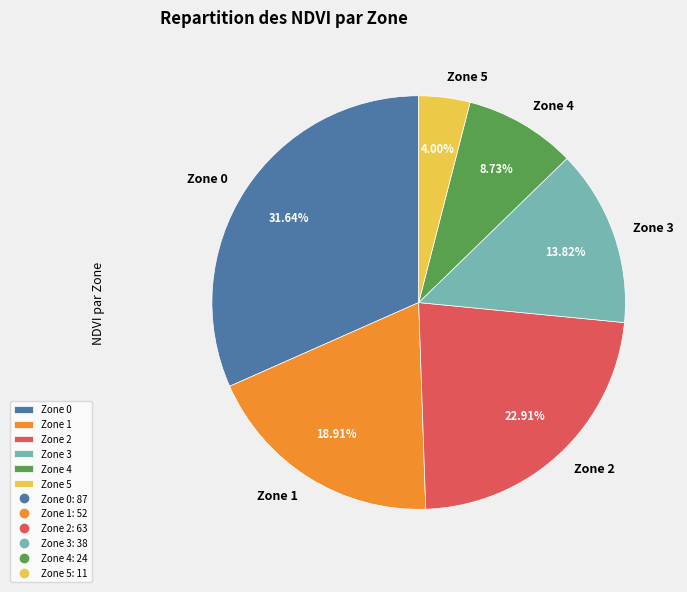

True or false: Zone 0 accounts for 45% of the total.

False